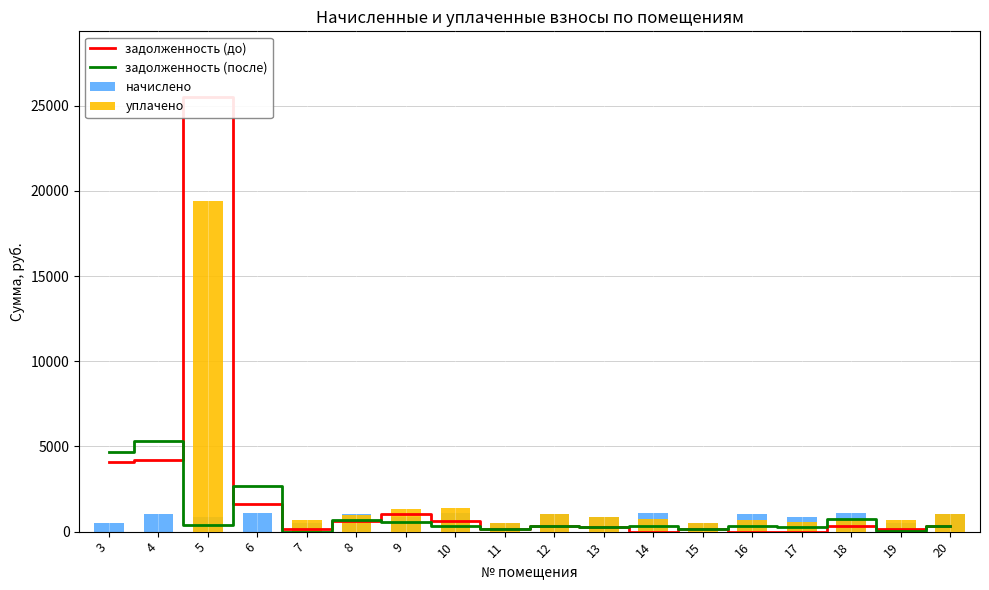

What is the sum of the задолженность (после) values at 8 and 13?

989.7